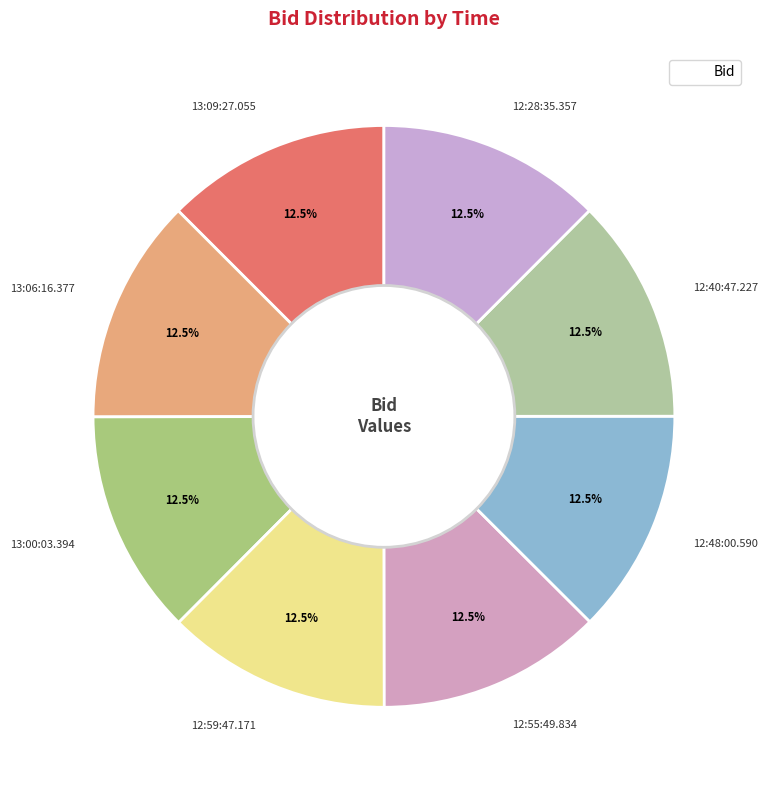

Approximately how many times larger is the value at 12:55:49.834 compared to 12:40:47.227?

1.0